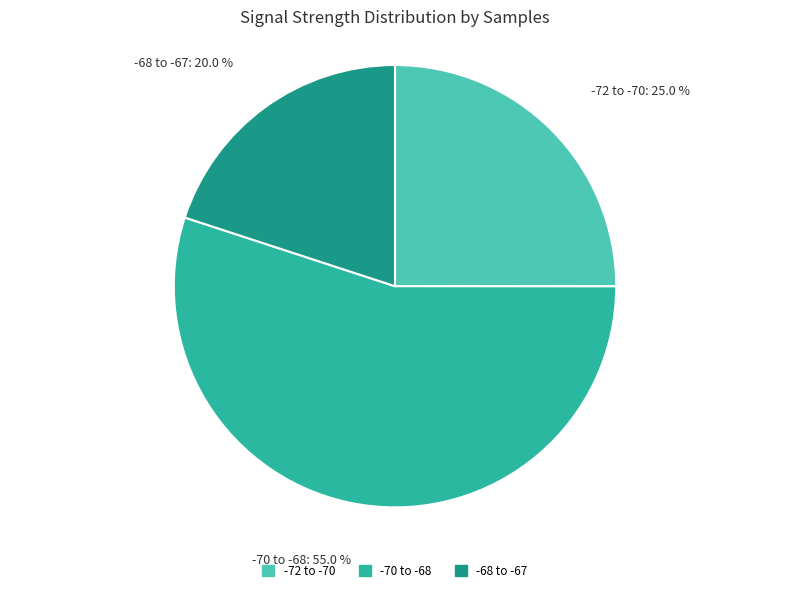

Do -70 to -68 and -72 to -70 together represent more than half of the pie?

Yes